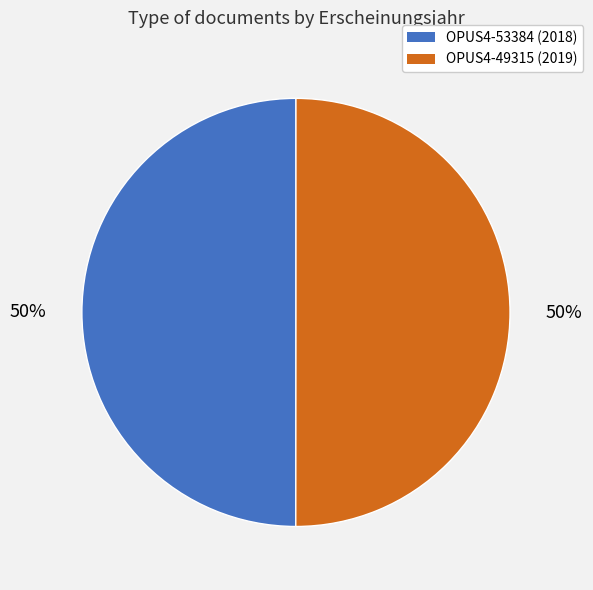

Is the sum of OPUS4-49315 (2019) and OPUS4-53384 (2018) greater than half?

Yes